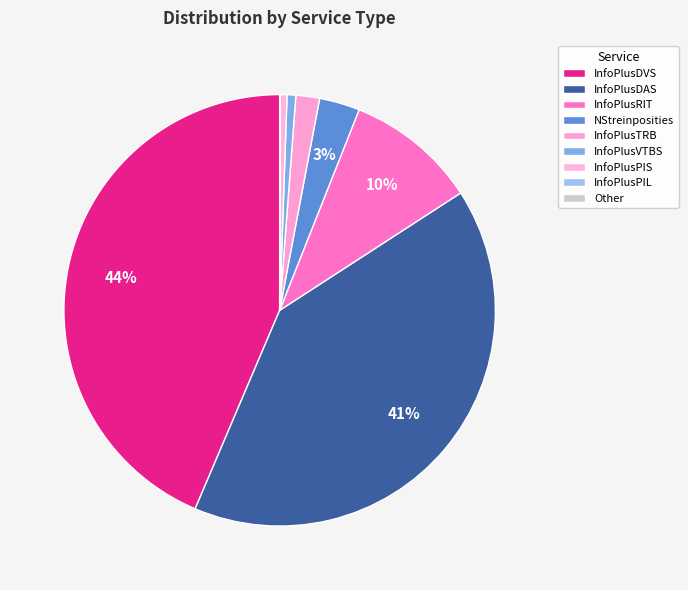

Which category has the biggest portion of the pie?

InfoPlusDVS